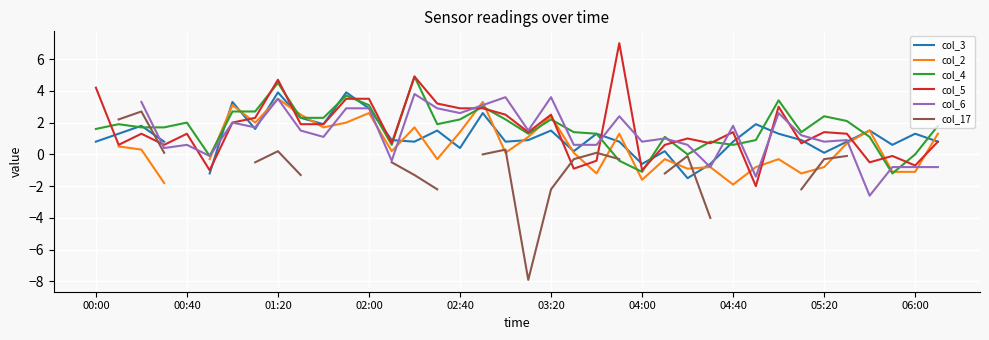

The value of col_4 at 02:40 is 0.5. True or false?

False